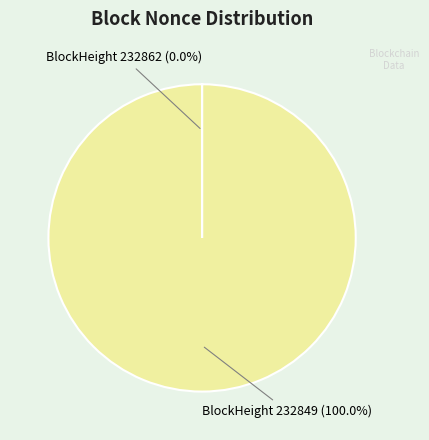

Is there any slice that represents more than half of the pie?

Yes